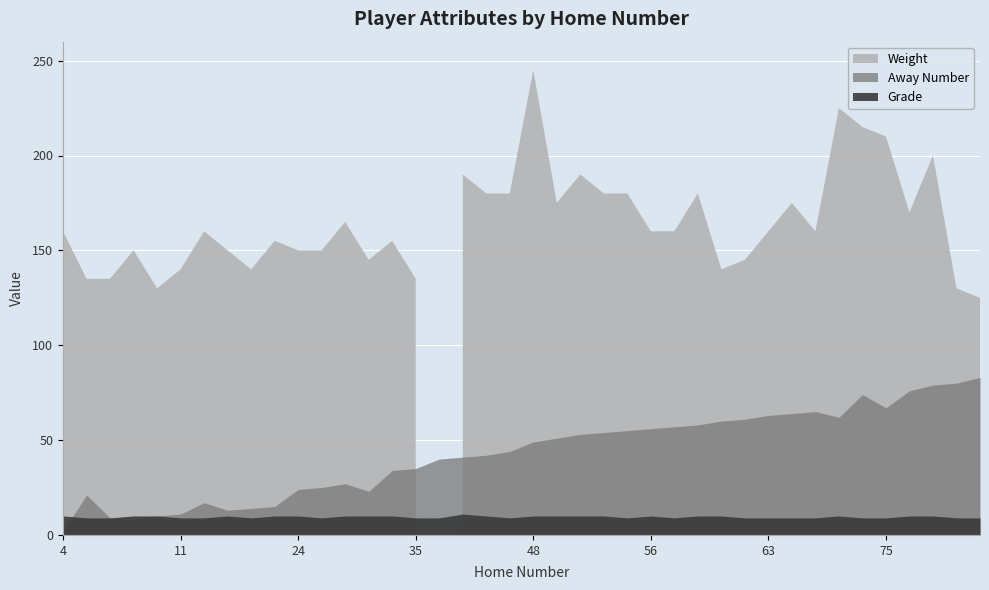

Rank the categories by Weight value from highest to lowest.

48, 72, 74, 75, 79, 41, 53, 42, 44, 54, 55, 59, 51, 64, 77, 27, 4, 12, 56, 57, 63, 65, 15, 34, 8, 13, 24, 25, 32, 61, 11, 14, 60, 5, 6, 35, 10, 80, 83, 40